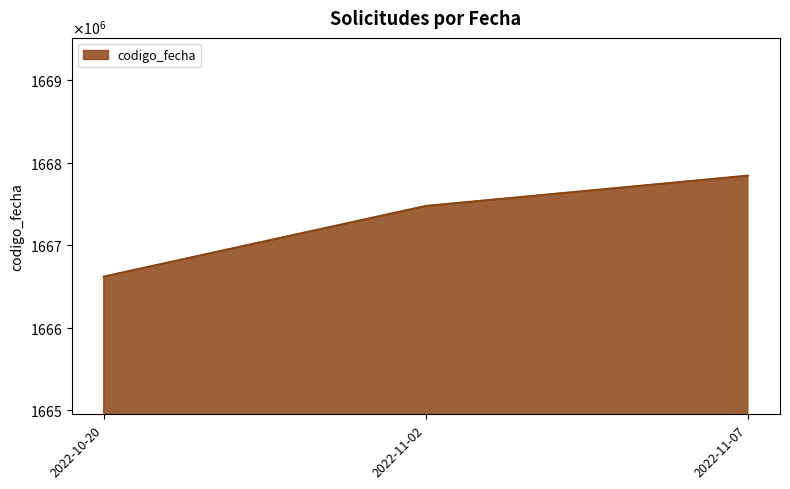

Reading left to right, transcribe all the data shown in this chart.

2022-11-07=1667841048	2022-11-02=1667473975	2022-10-20=1666618735